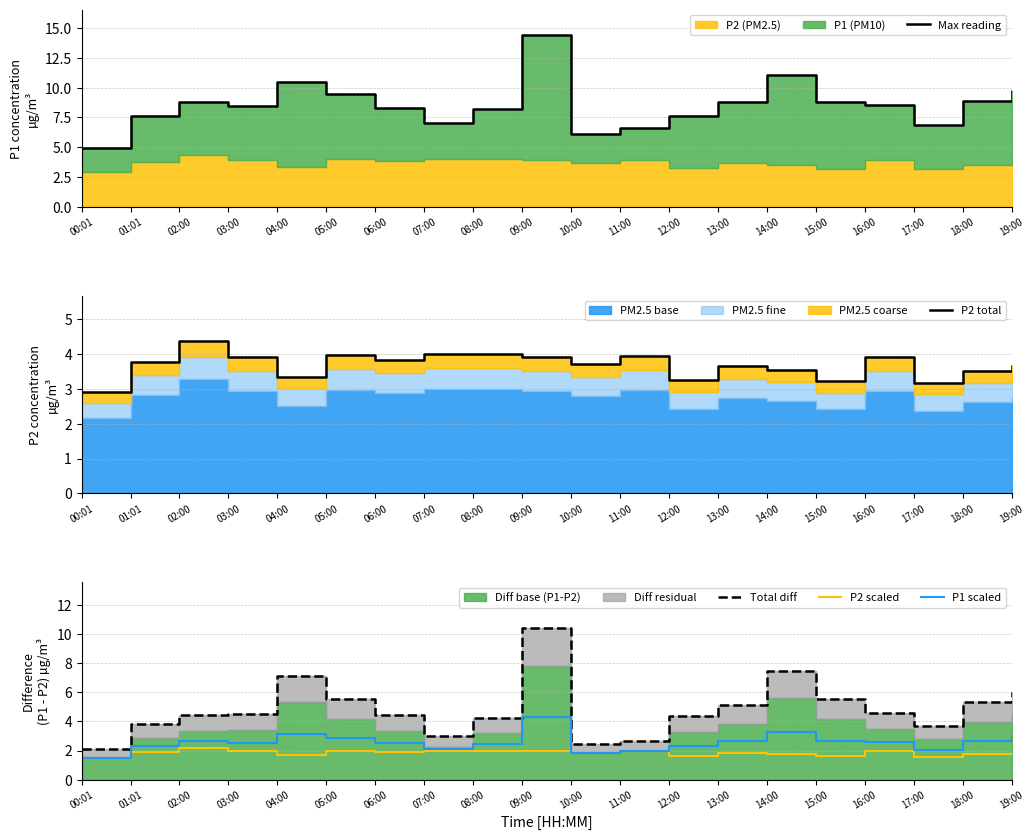

Which label corresponds to the largest value in the chart?

09:00